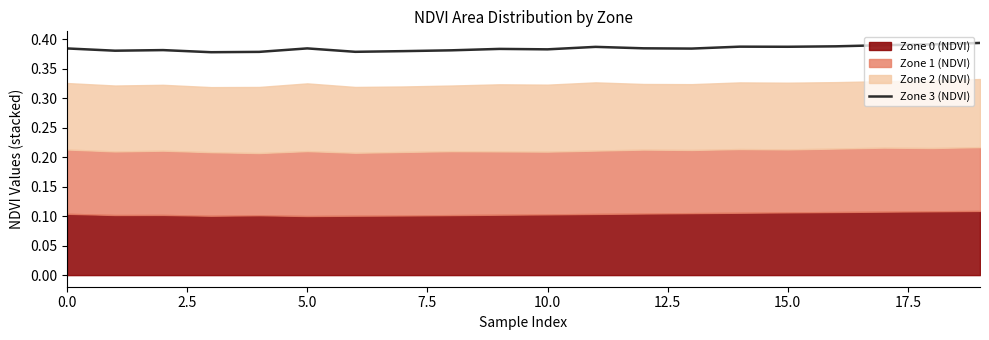

Which category has the highest value across all series?

19